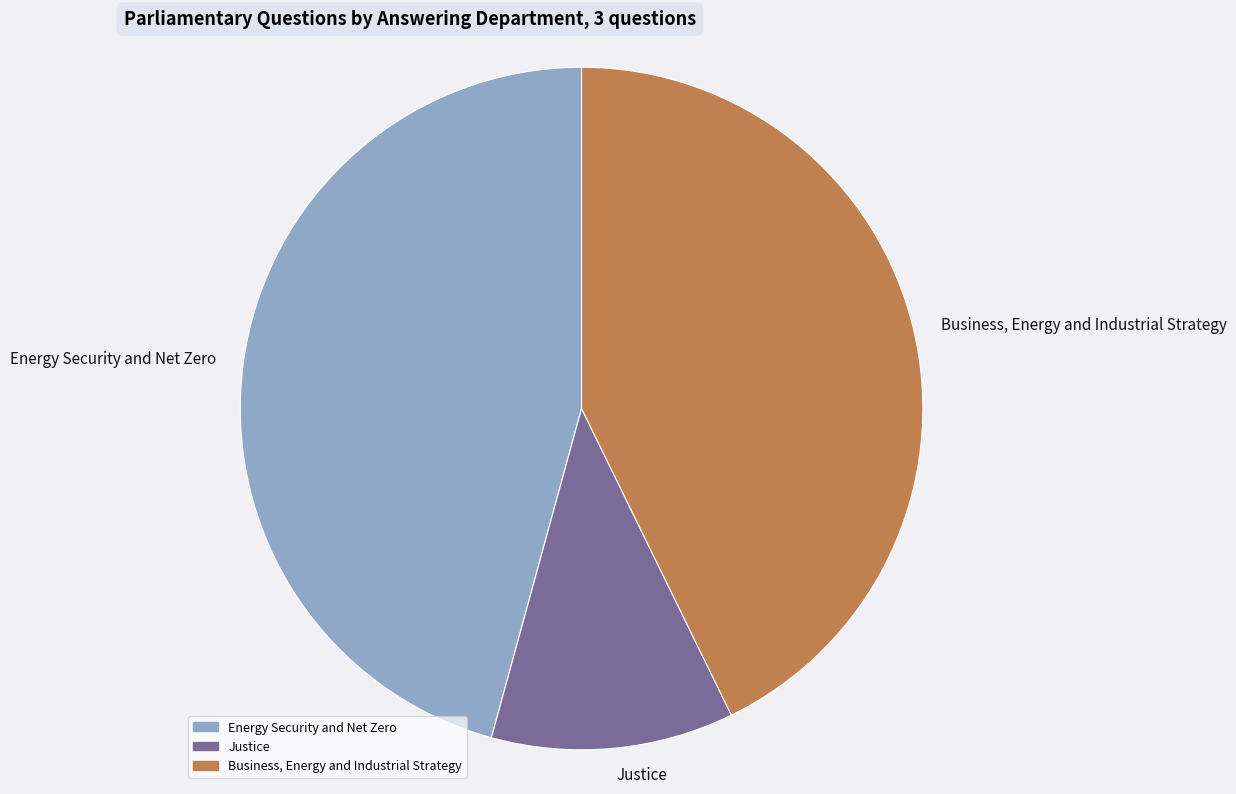

What is the ratio of the value at Justice to the value at Energy Security and Net Zero?

0.3